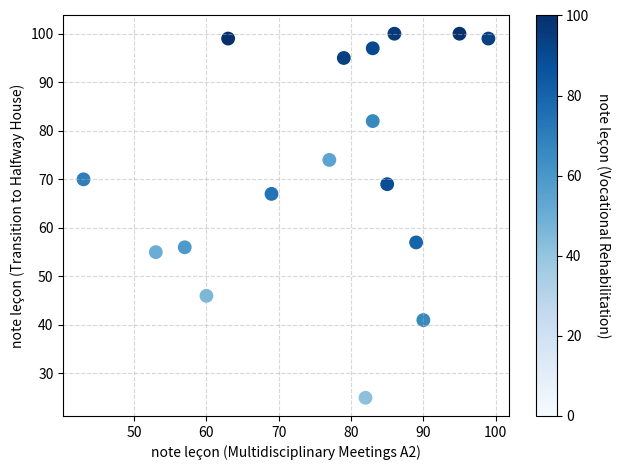

What is the range of X values (max minus min)?

56